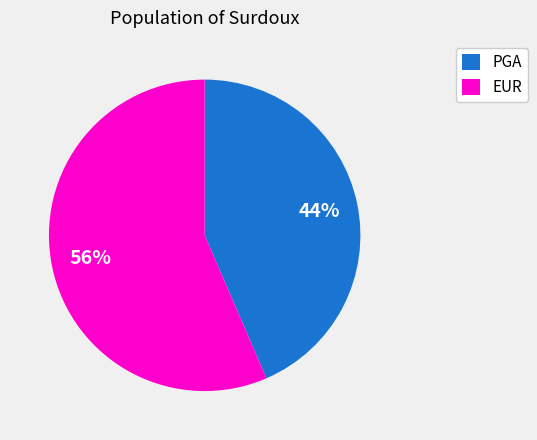

How many segments does this pie chart have?

2